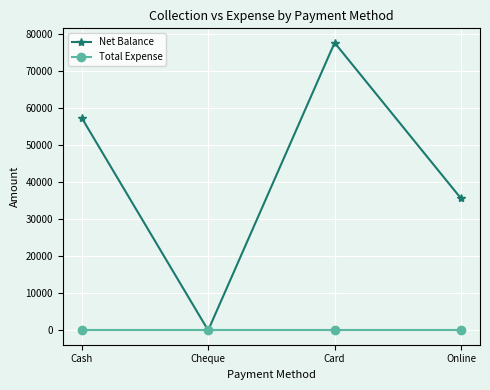

The value of Total Expense at Card is 0. True or false?

True